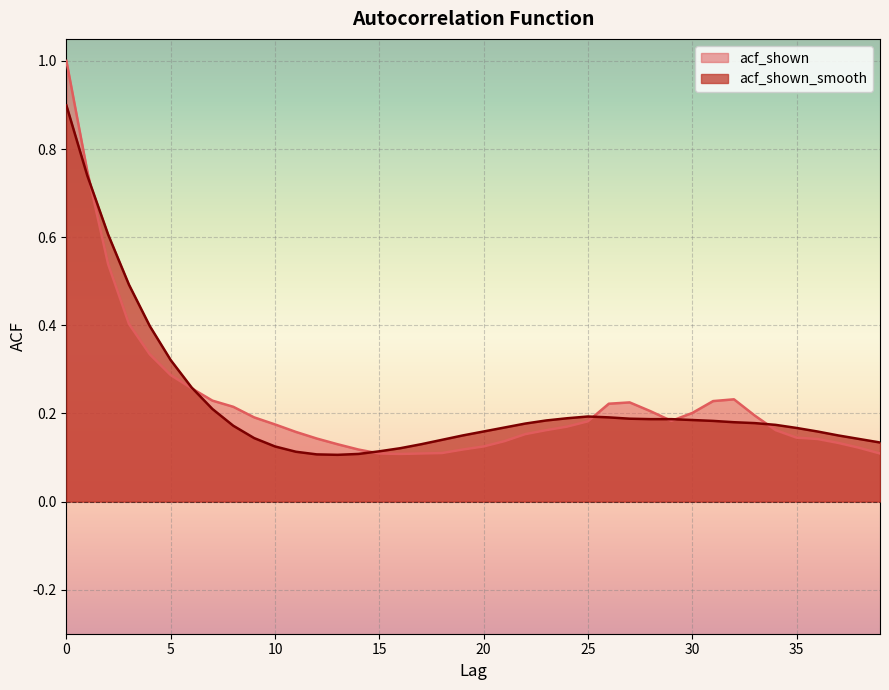

The value of acf_shown_smooth at 0 is 0.9. True or false?

True